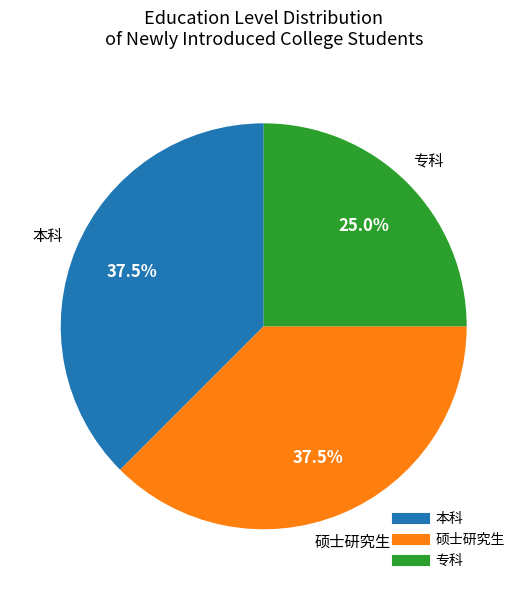

Approximately how many times larger is the value at 专科 compared to 本科?

0.7